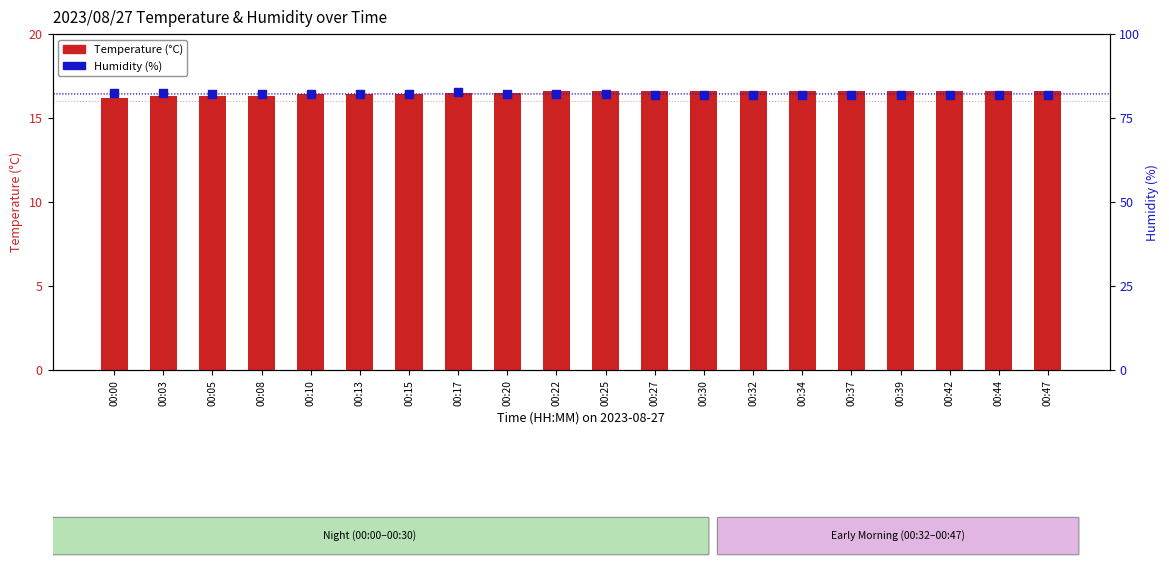

Is the value of Temperature (°C) at 00:44 greater than the value of Humidity (%) at 00:13?

No